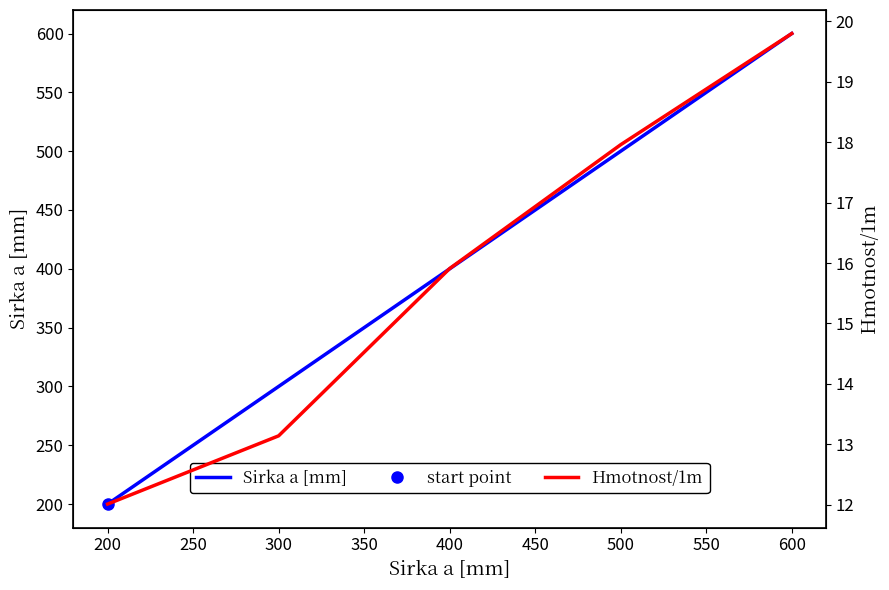

Is it true that Sirka a [mm] equals 600 at 600?

True